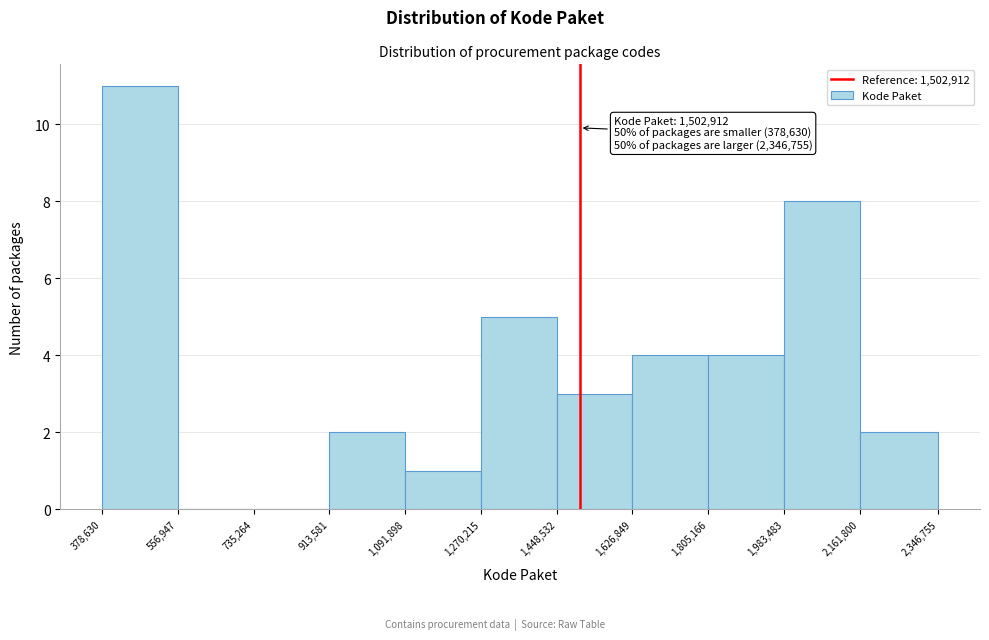

Which range on the x-axis has the tallest bar?

378,630 to 556,947